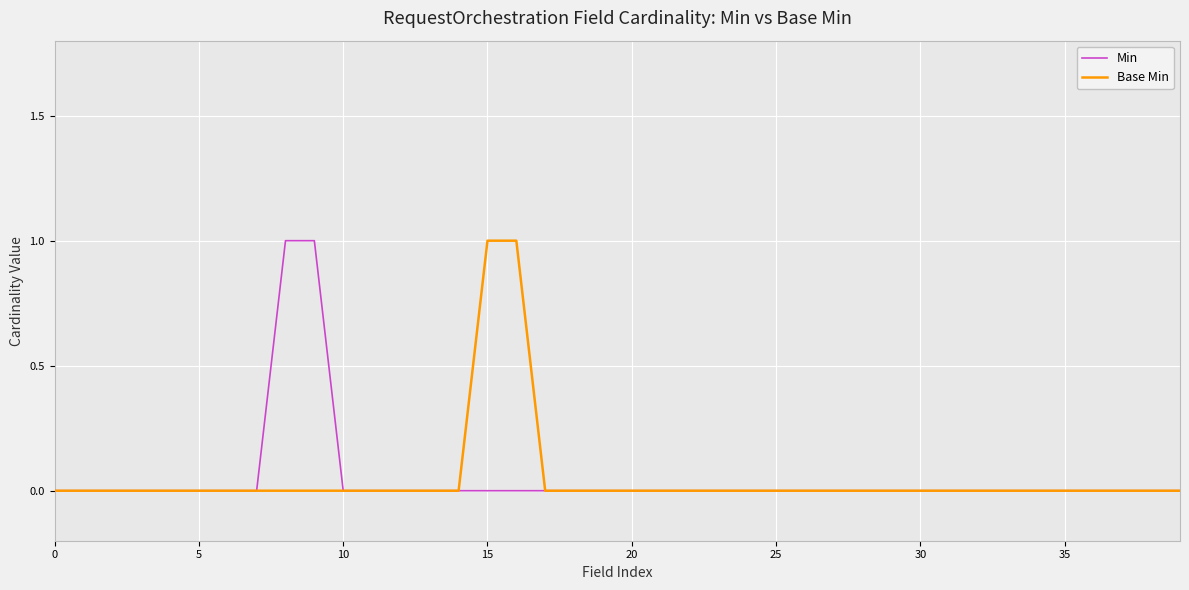

True or false: Min has more than 0 interior local peaks.

False